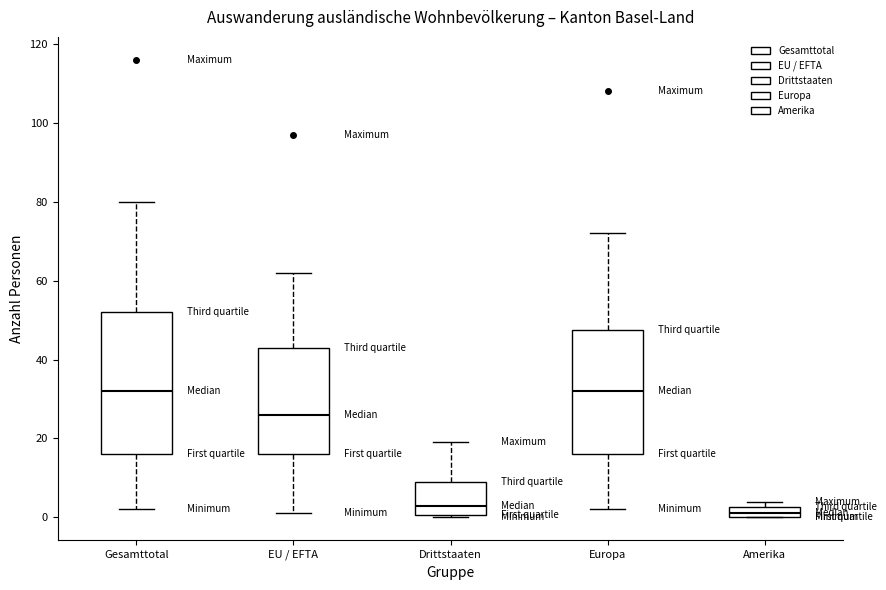

Comparing the boxes themselves (not the whiskers), which one is the tallest?

Gesamttotal